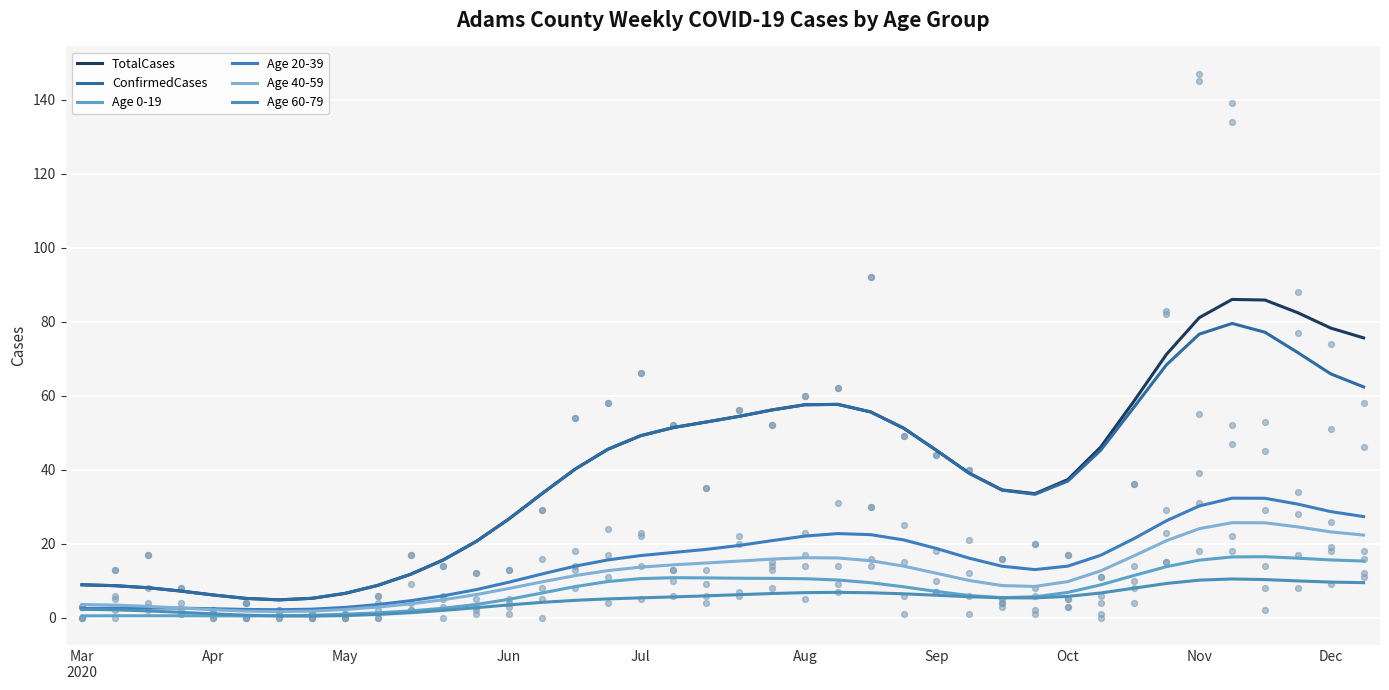

Which series contains the lowest Y value?

Age 60-79